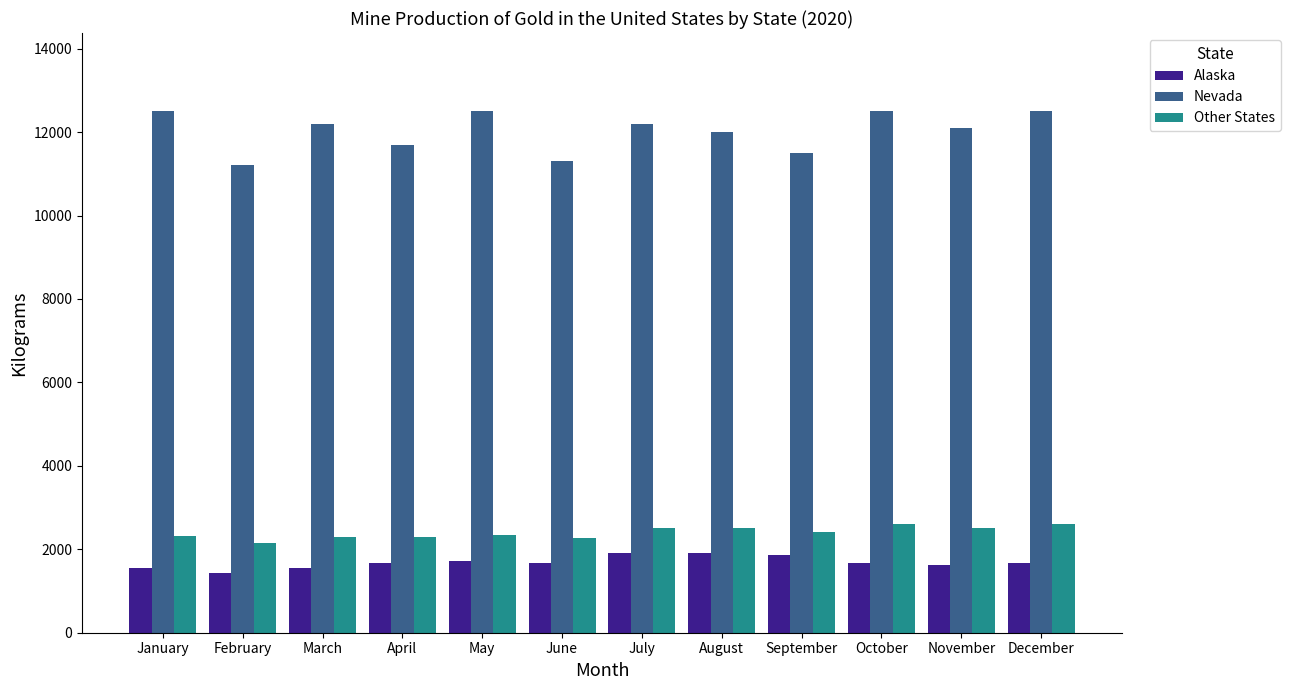

What is the total value across all series at May?

16560